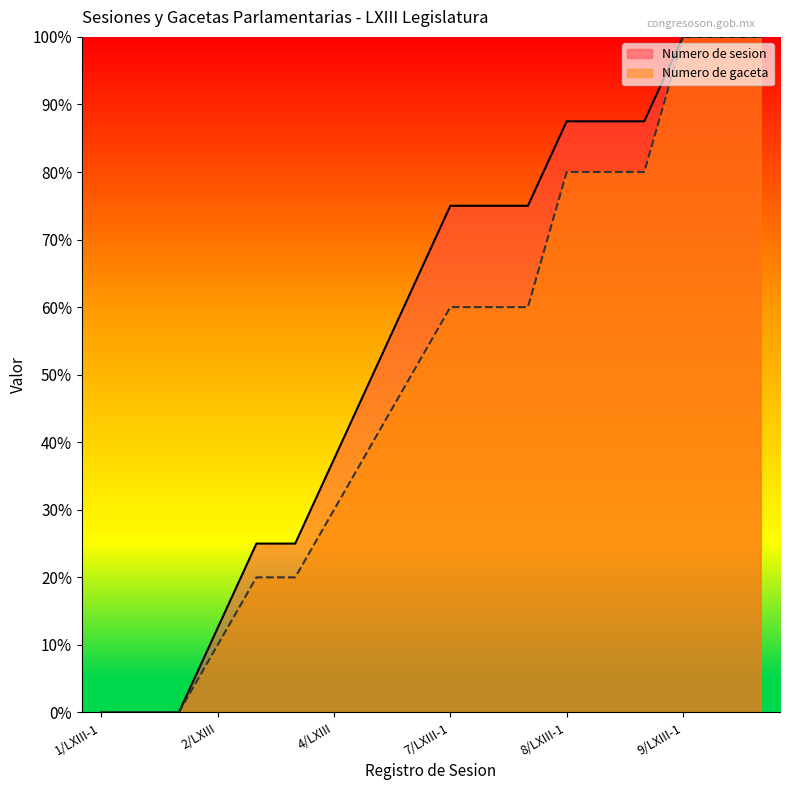

Which series ends up on top after the final intersection of Numero de gaceta and Numero de sesion?

Numero de gaceta